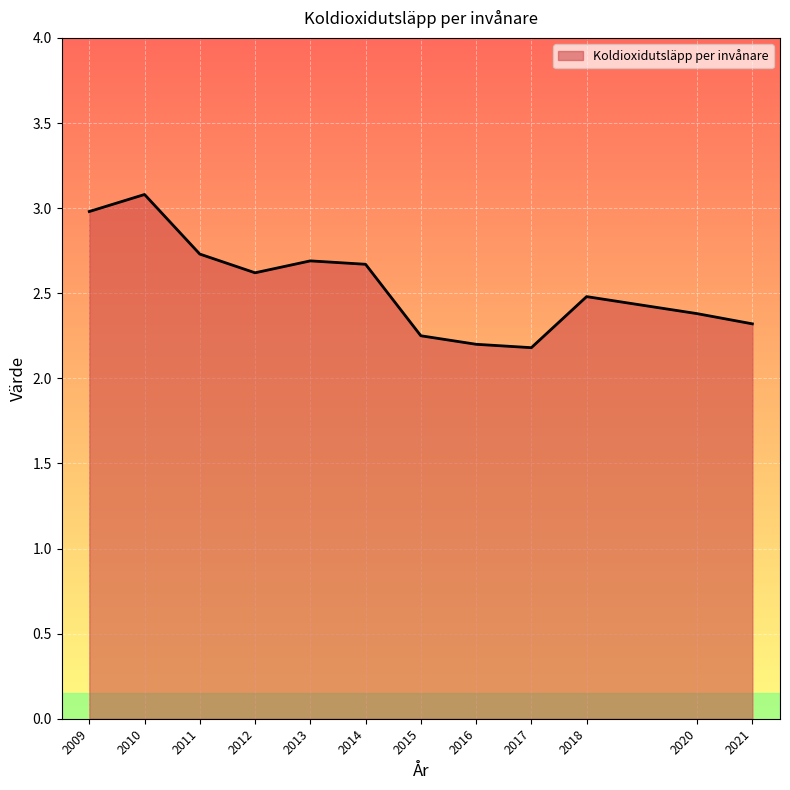

Between 2010 and 2017, which is larger?

2010